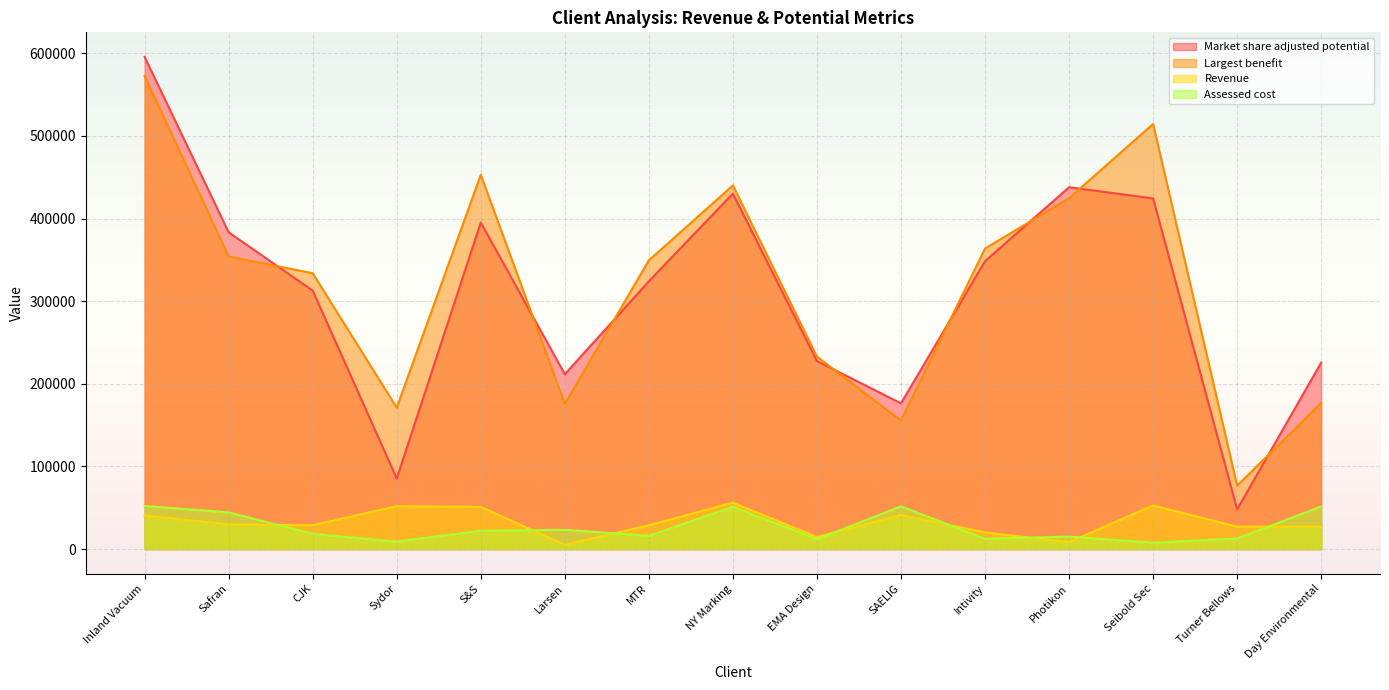

How many lines are shown in the chart?

4